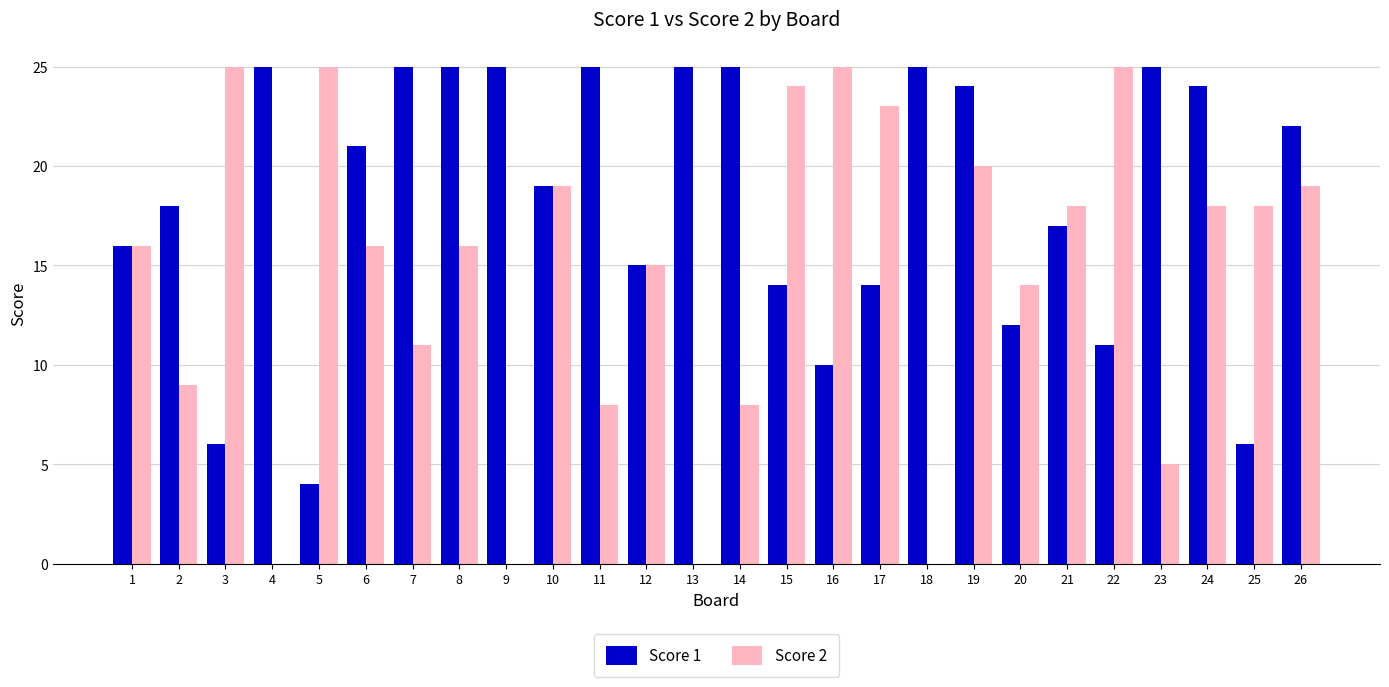

How many groups of bars are there?

26